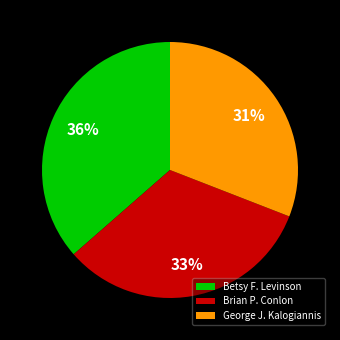

To the nearest percent, what is the average slice percentage?

33%